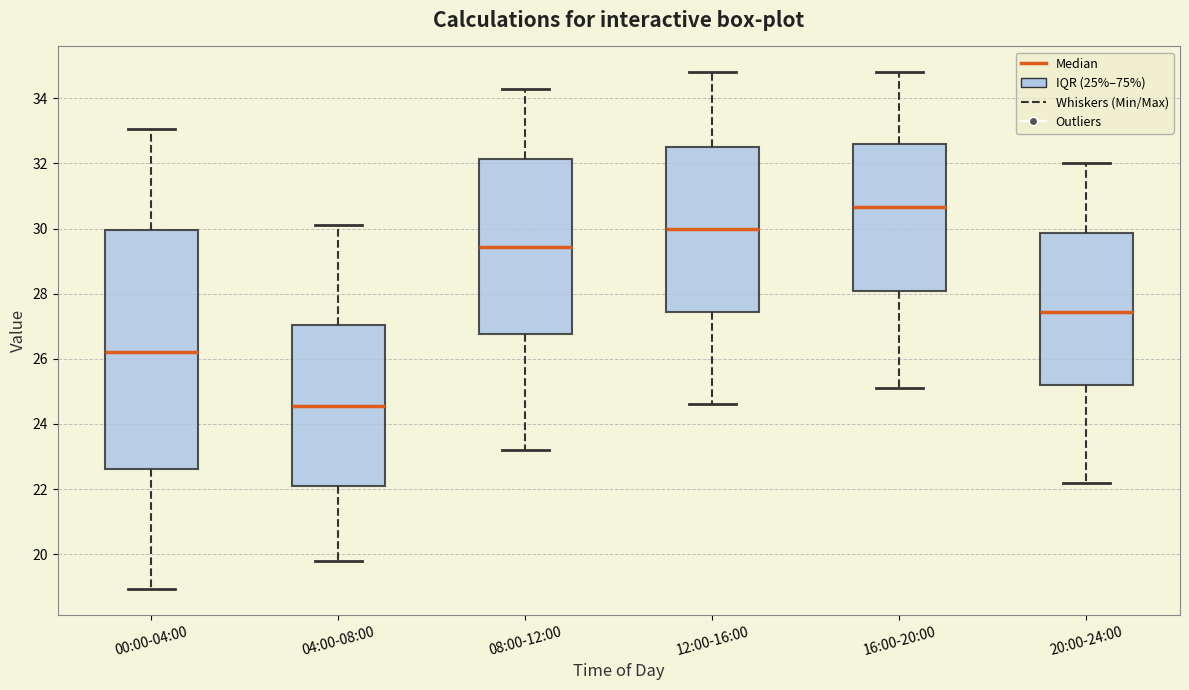

Where does the lower whisker of the box for 16:00-20:00 end on the y-axis? The values are not printed on the chart, so give them approximately, as read against the axis.

25.2